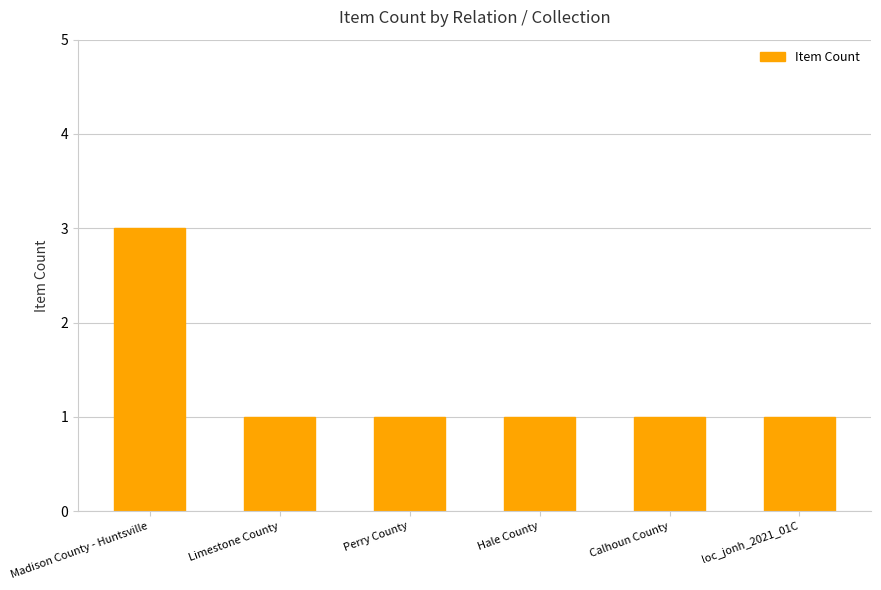

Are the bars grouped side by side (vs. stacked)?

No